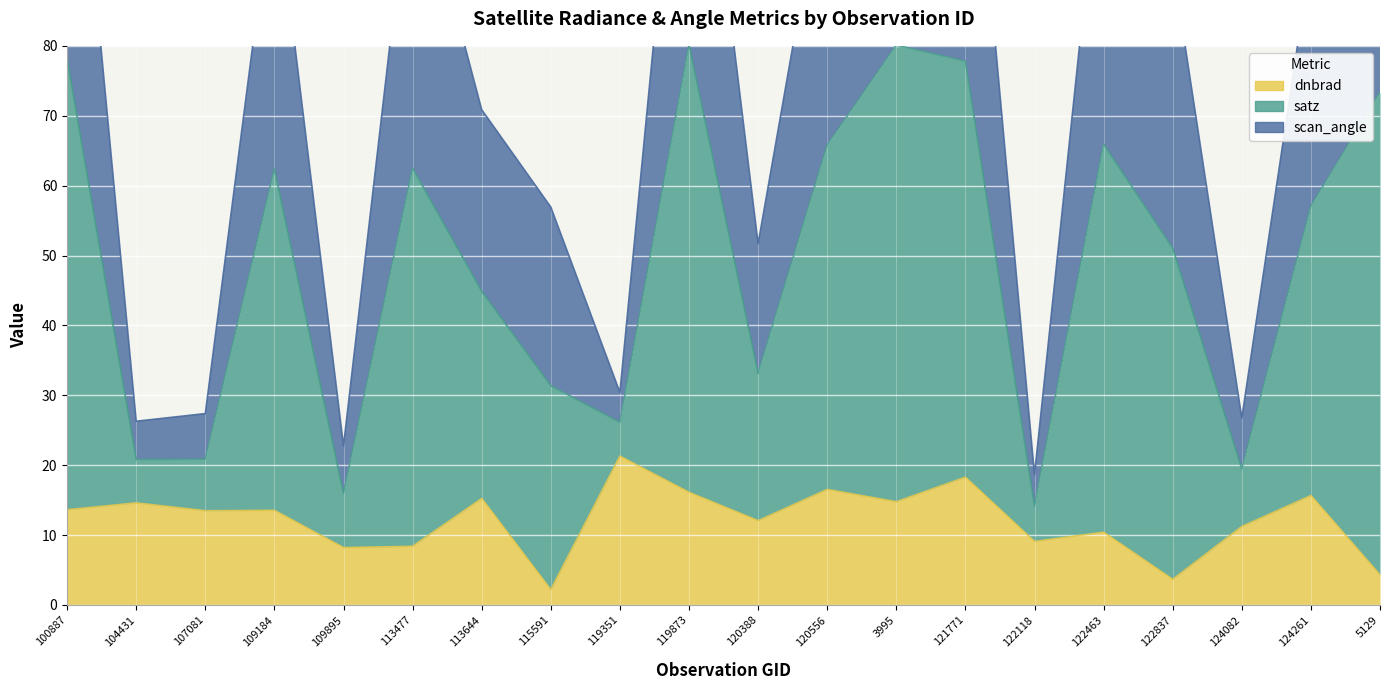

What is the maximum value shown in the chart?

133.6